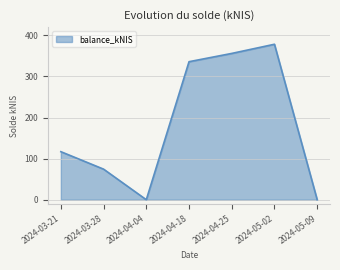

Reading right to left, transcribe all the data shown in this chart.

2024-05-09=0.0	2024-05-02=378.4	2024-04-25=356.0	2024-04-18=335.9	2024-04-04=0.0	2024-03-28=74.4	2024-03-21=116.9